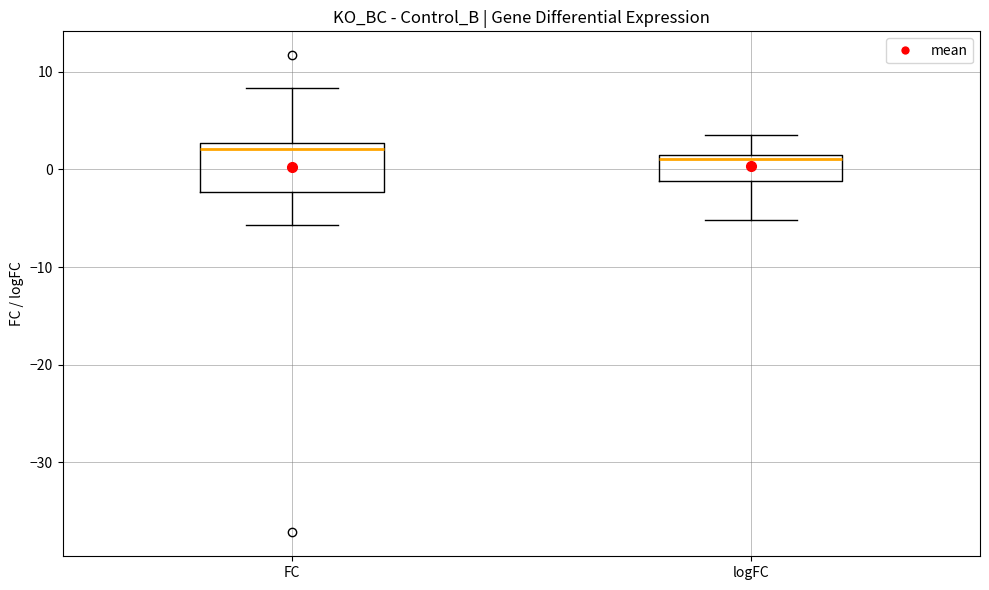

Which box is the tallest, from its lower edge to its upper edge?

FC